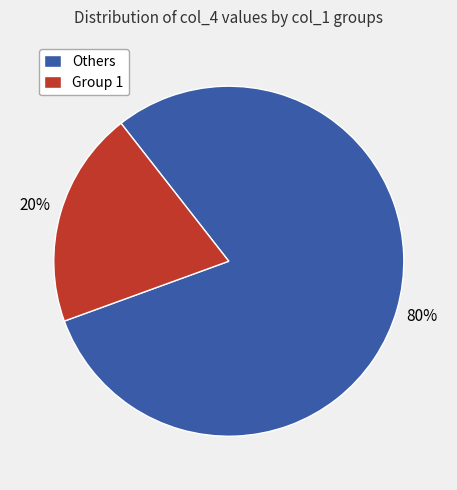

How many segments does this pie chart have?

2